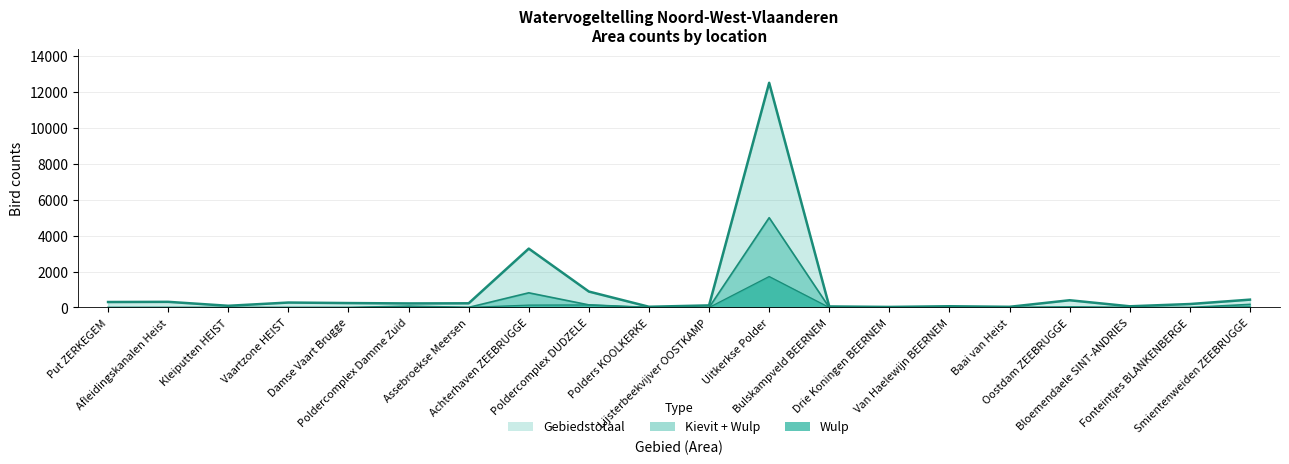

Does the chart have visible grid lines?

Yes